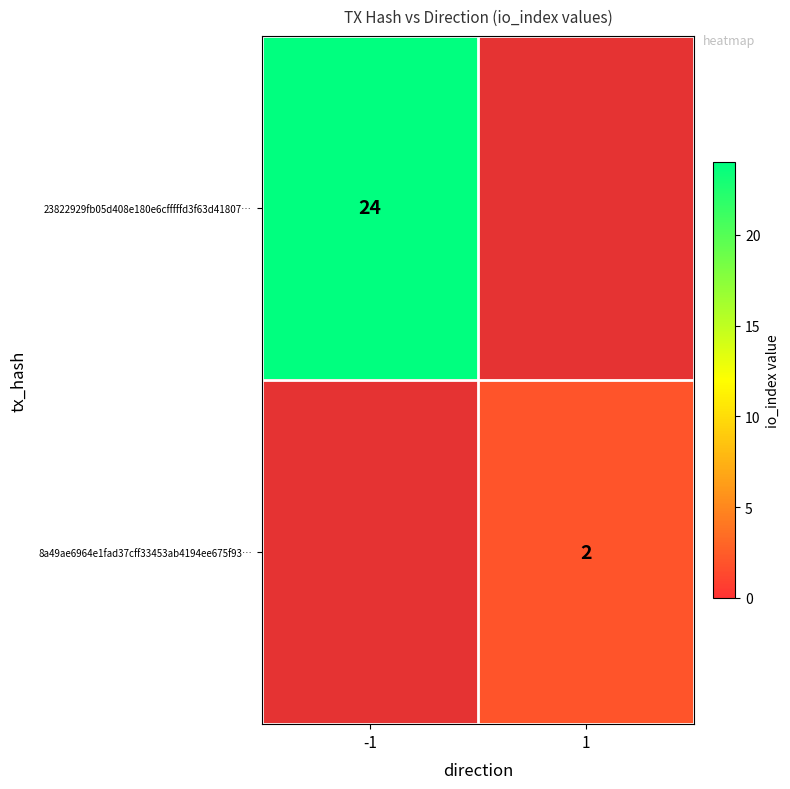

Is the value of 23822929fb05d408e180e6cfffffd3f63d41807… at -1 greater than the value of 8a49ae6964e1fad37cff33453ab4194ee675f93… at 1?

Yes